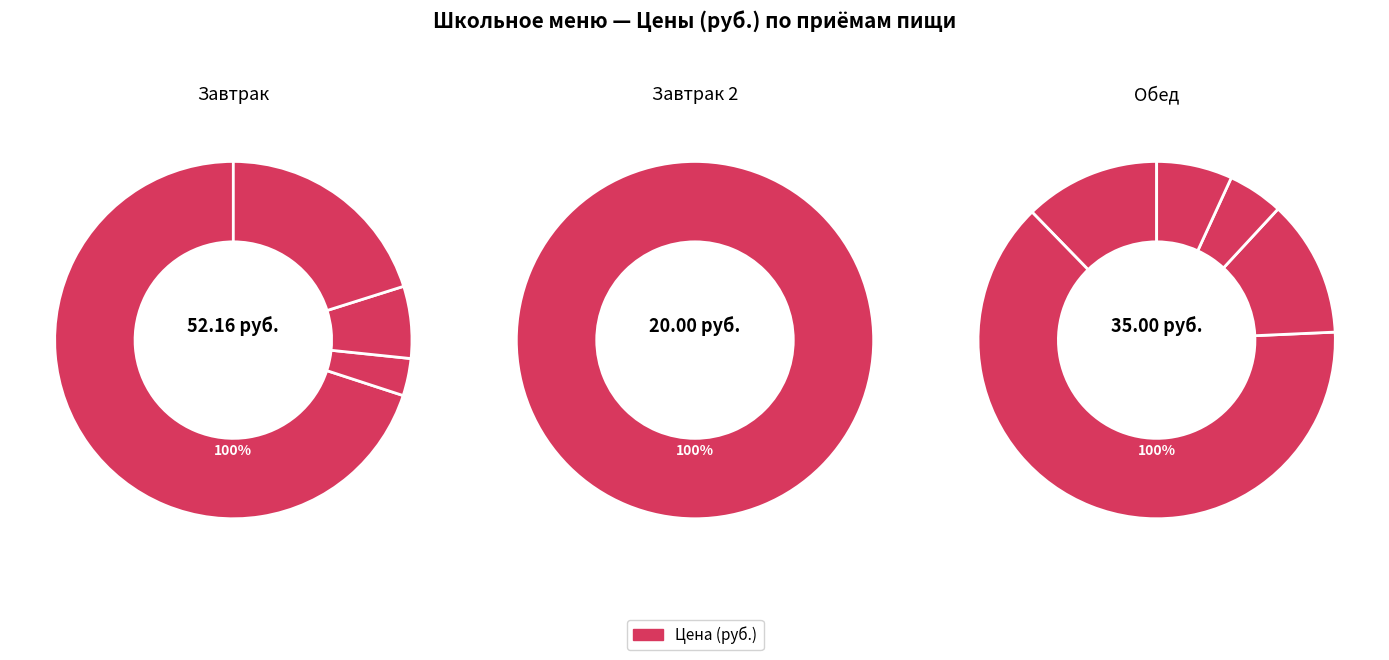

Count the number of slices in the pie.

10